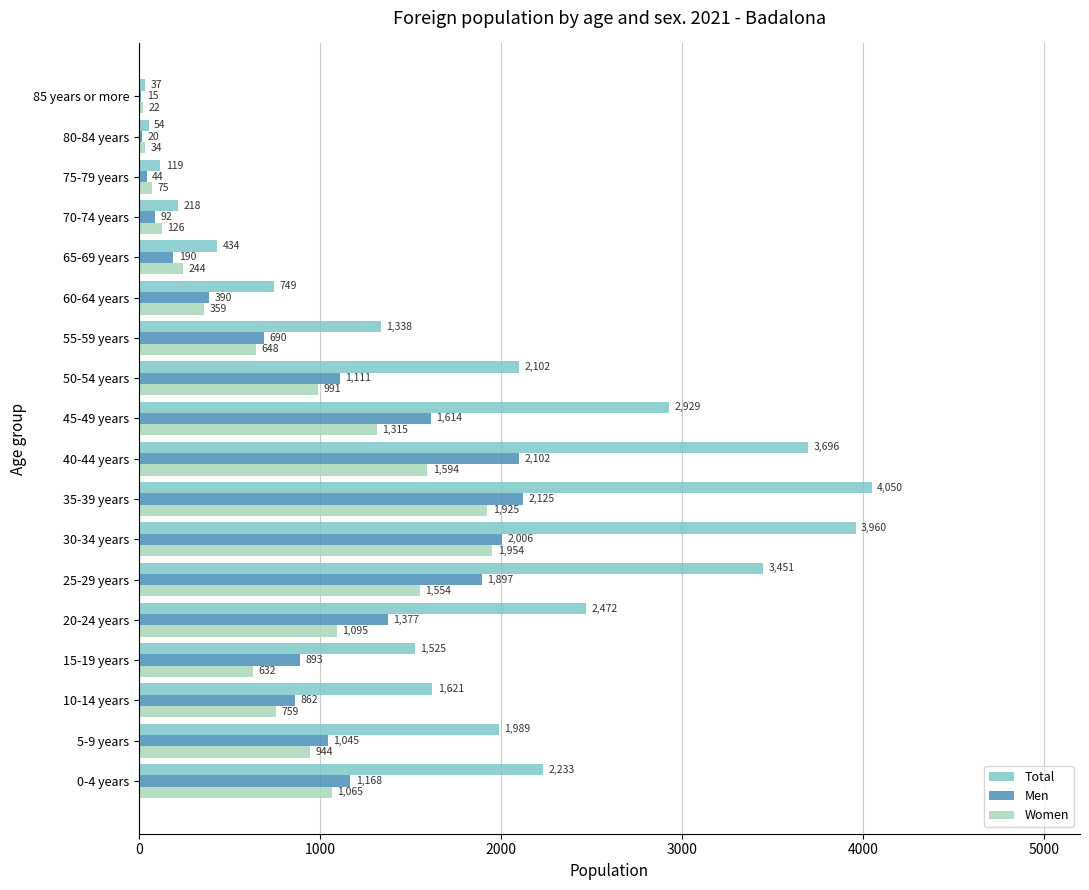

What is the sum of all Women values?

15336